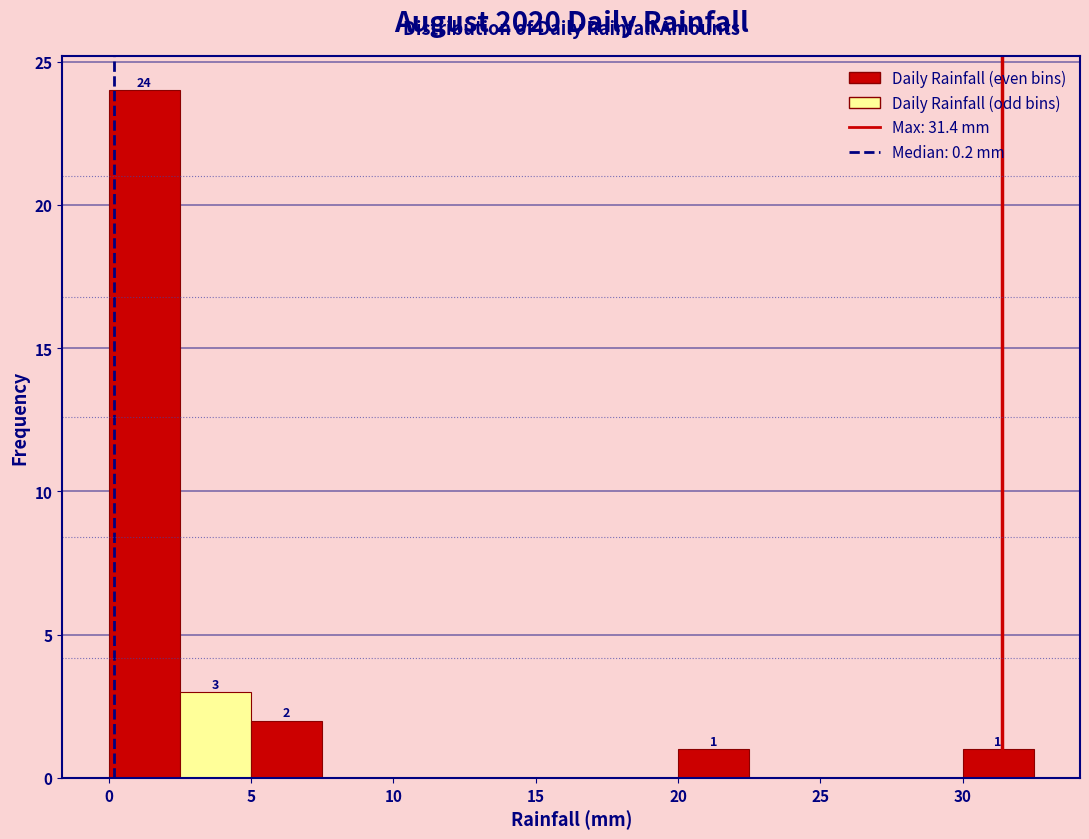

Which range on the x-axis has the tallest bar?

0.0 to 2.5